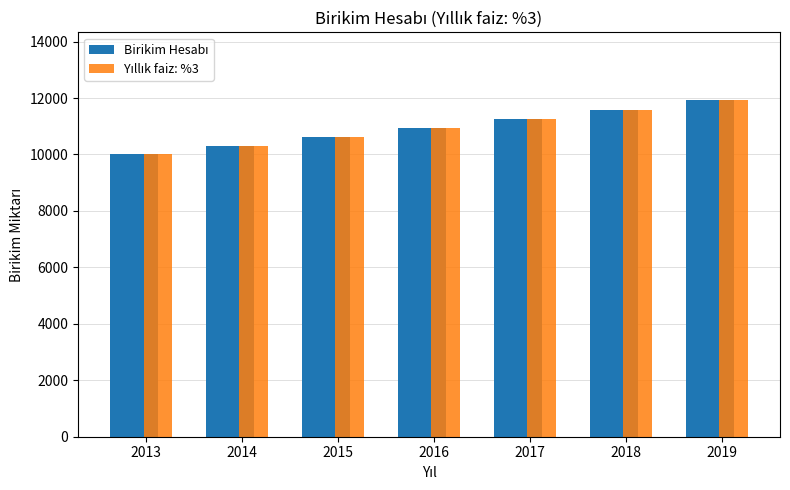

Which category has the highest value across all series?

2019